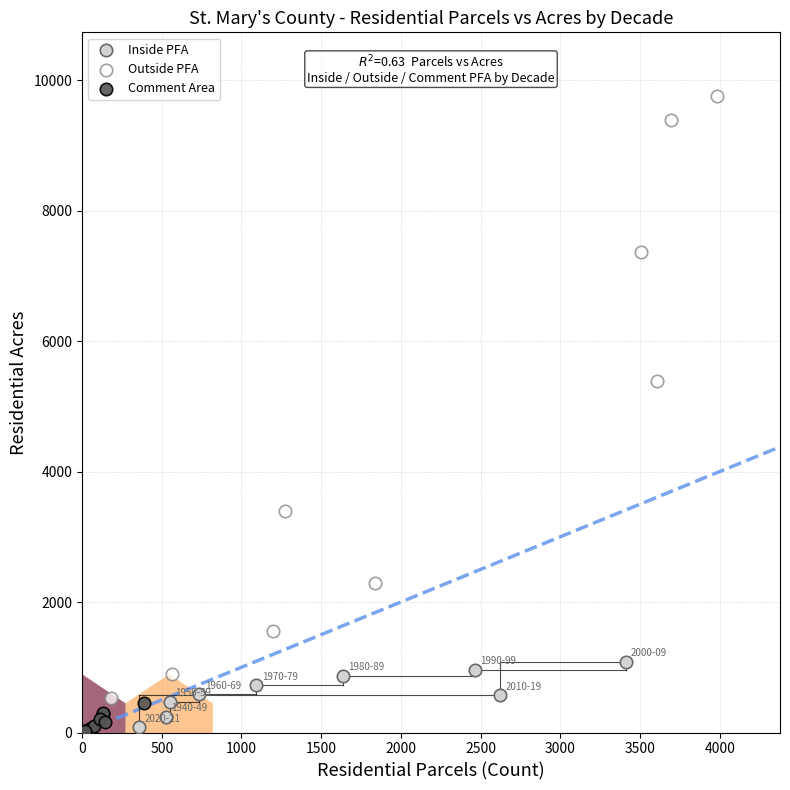

Which series has the widest spread of Y values?

Outside PFA